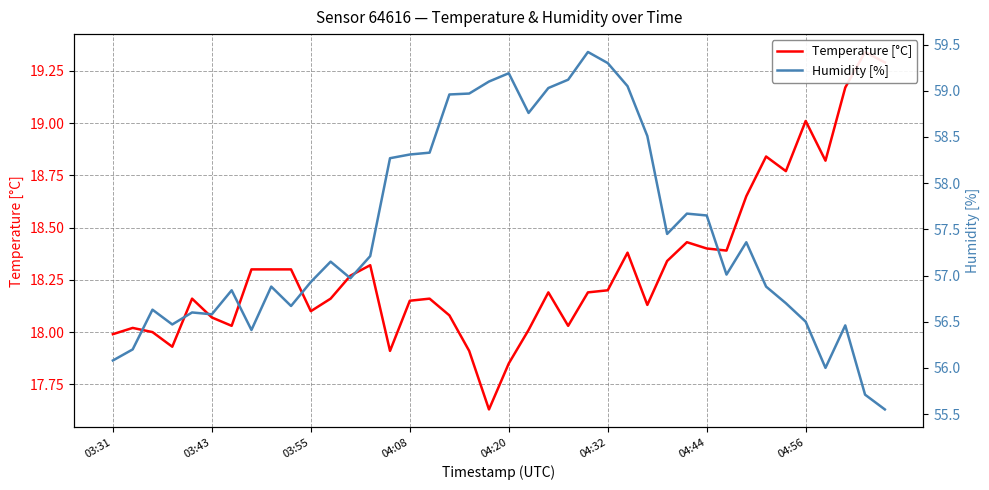

The value of Humidity [%] at 17 is 59.0. True or false?

True